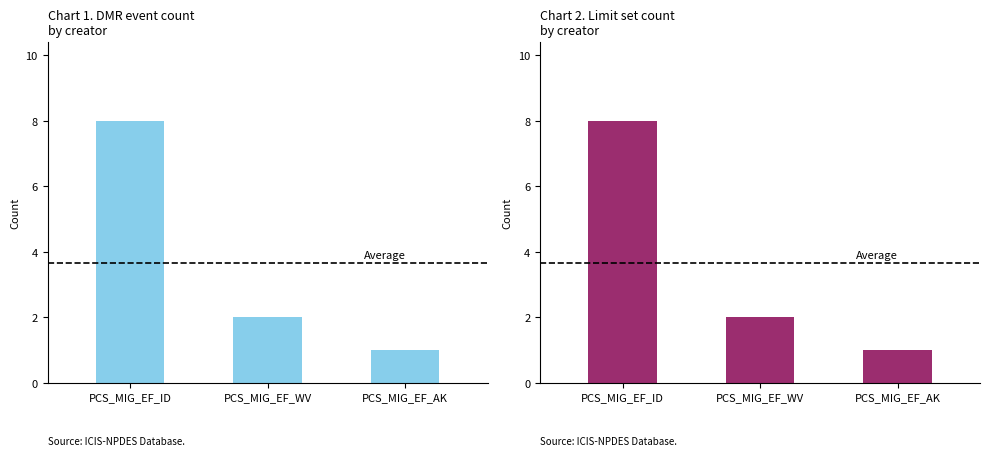

What is the lowest value of the limit_set_id series?

1